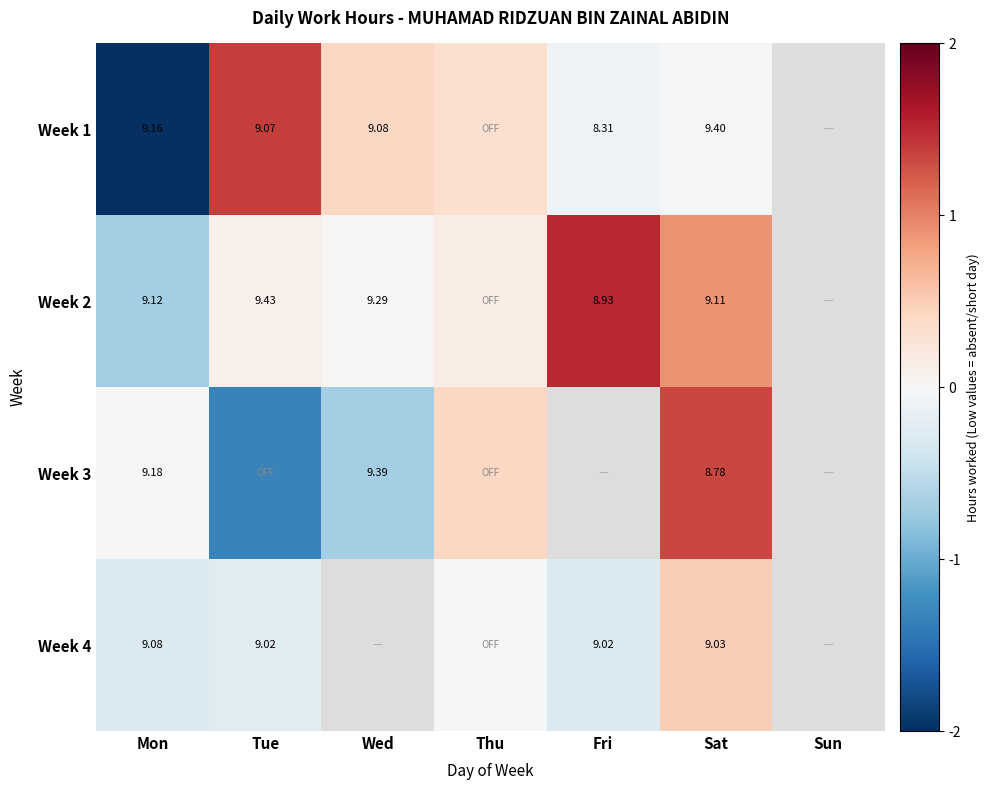

Is the value of Week 1 at Sat greater than the value of Week 4 at Sat?

Yes